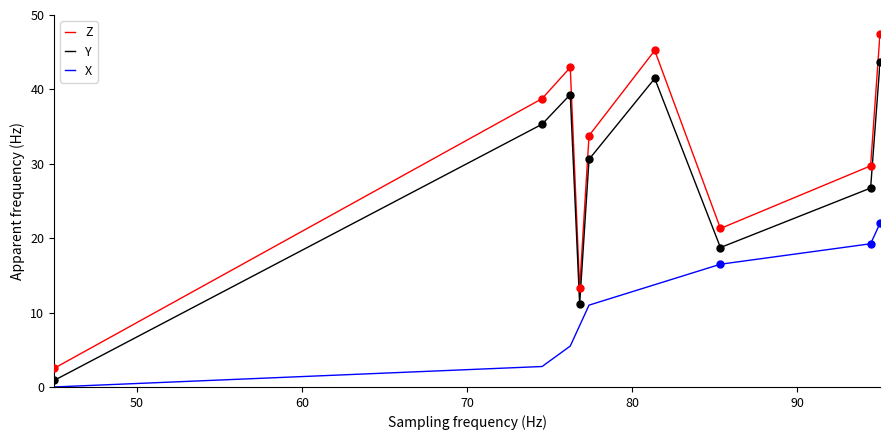

What is the highest value of the X series?

22.0